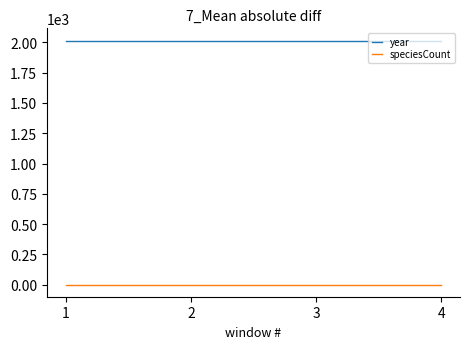

Rank the series at 2 from lowest to highest value.

speciesCount, year